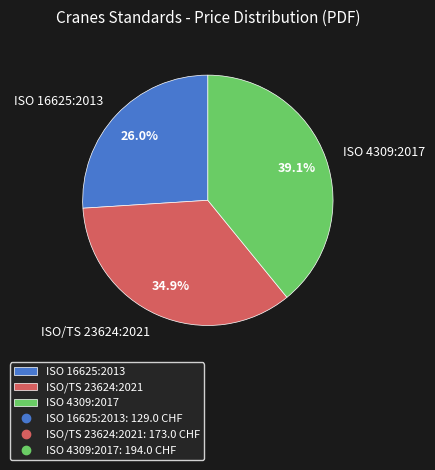

Which slice is the largest?

ISO 4309:2017